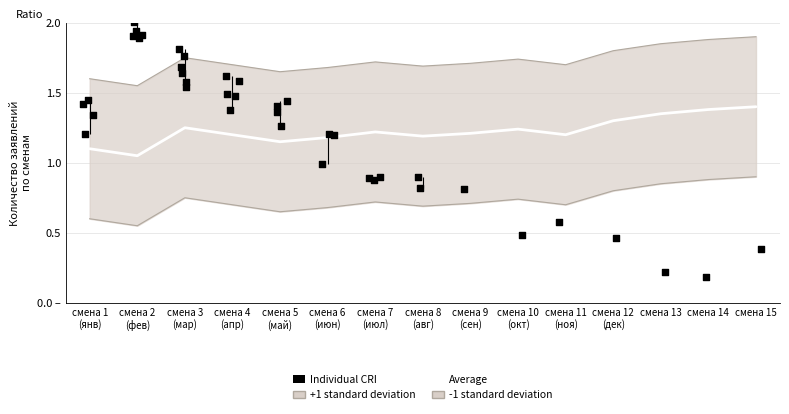

At which category is the sum across all series the highest?

смена 15